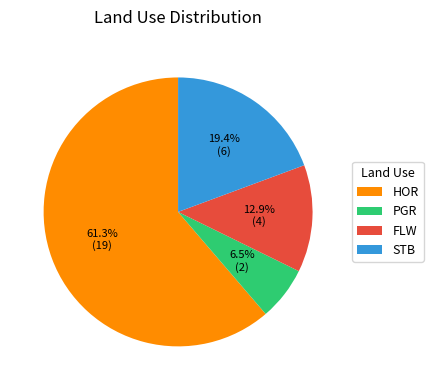

Between STB and PGR, which is larger?

STB